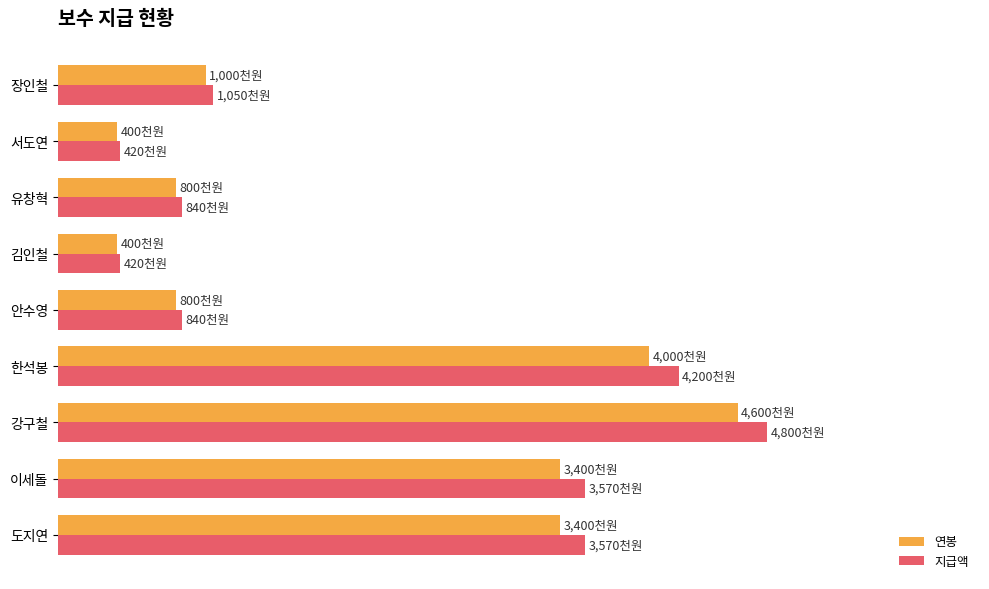

What are all the series names shown in the legend?

연봉, 지급액